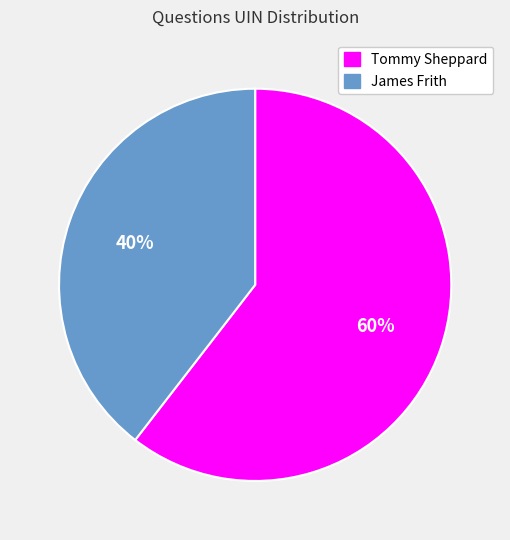

Is there any slice that represents more than half of the pie?

Yes